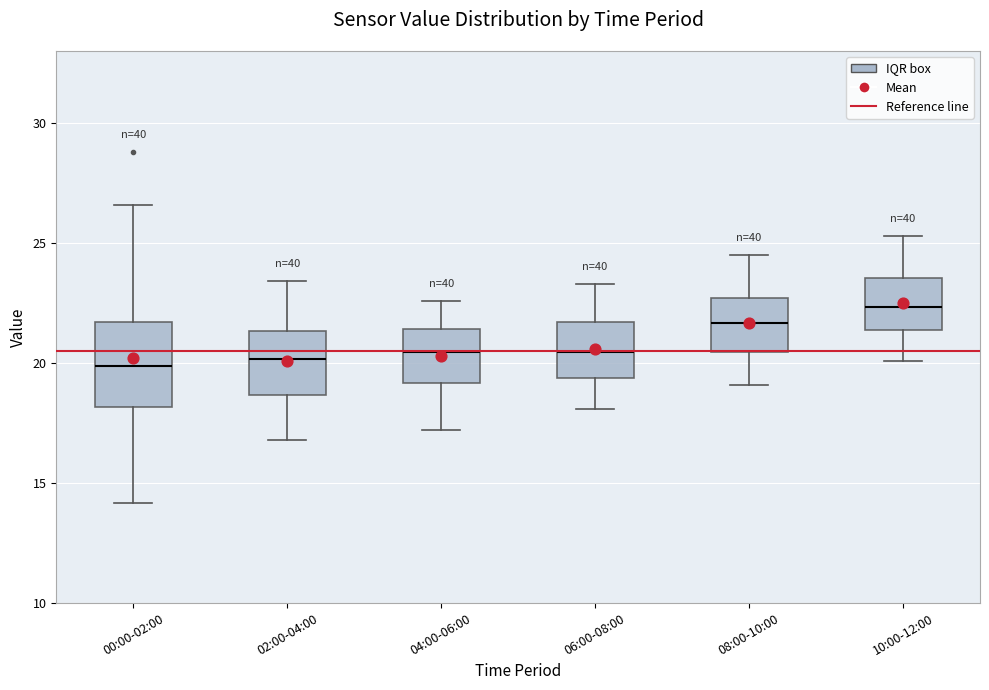

Comparing the boxes themselves (not the whiskers), which one is the tallest?

00:00-02:00